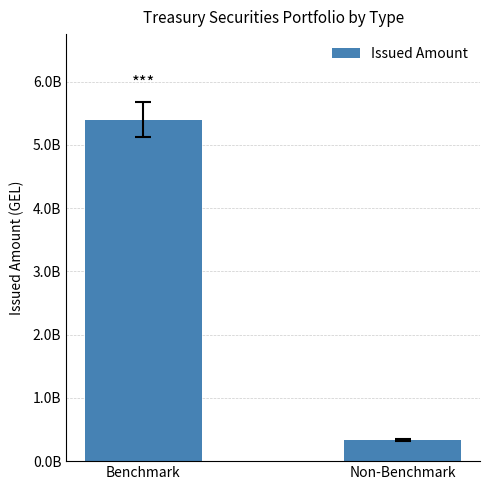

Does the chart contain any negative values?

No